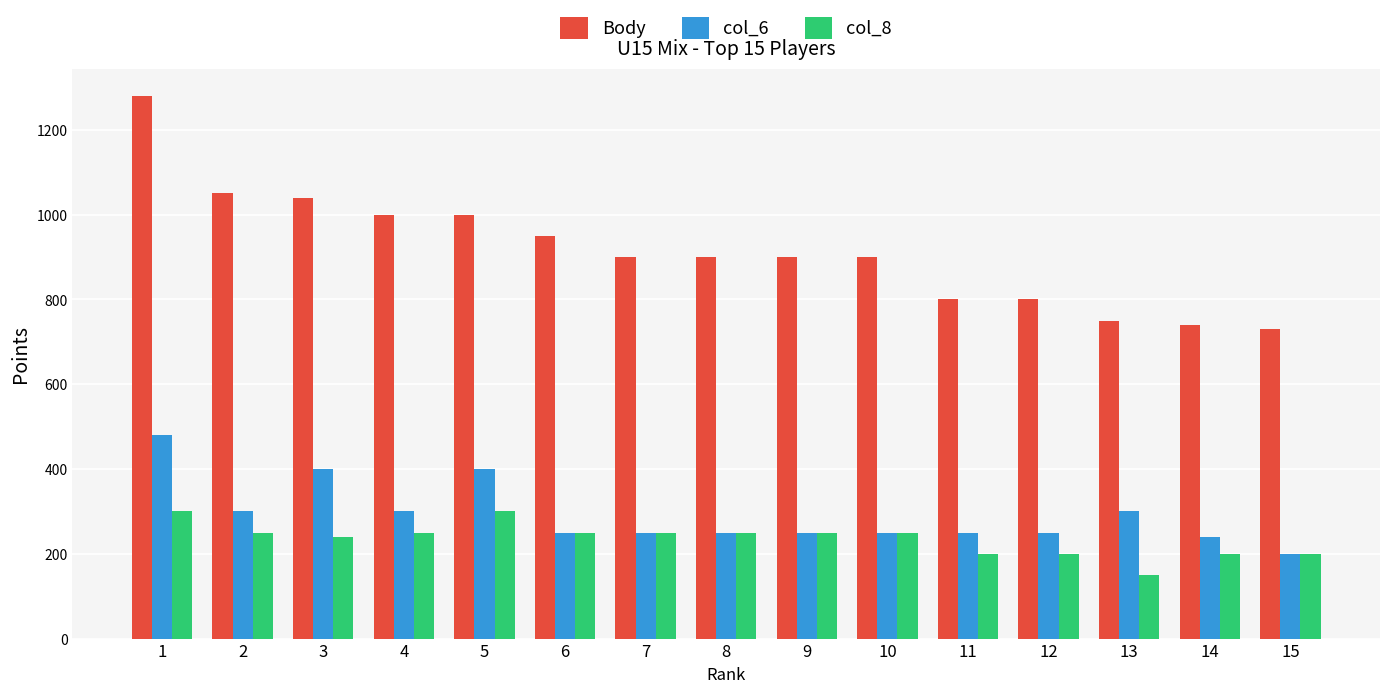

Which series has the largest range (max minus min)?

Body